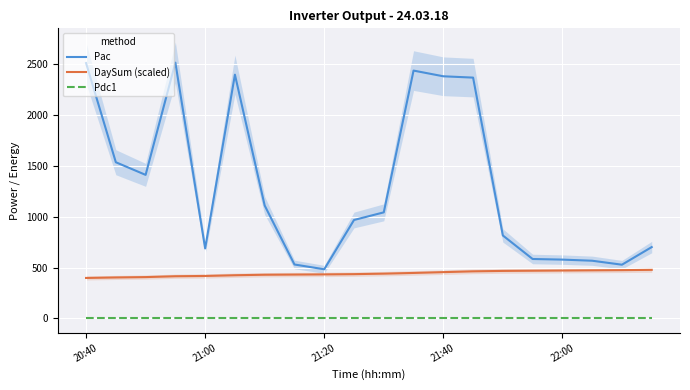

Reading left to right, extract all data points from this chart.

Pac: 2508.0	1534.0	1410.0	2512.0	688.0	2394.0	1109.0	530.0	483.0	967.0	1042.0	2434.0	2378.0	2365.0	815.0	584.0	578.0	567.0	528.0	701.0
DaySum (scaled): 397.9	402.8	406.3	414.7	417.4	424.6	429.4	431.2	432.9	435.3	440.2	447.1	455.1	463.0	467.0	469.0	470.9	472.8	474.6	477.5
Pdc1: 0.0	0.0	0.0	0.0	0.0	0.0	0.0	0.0	0.0	0.0	0.0	0.0	0.0	0.0	0.0	0.0	0.0	0.0	0.0	0.0